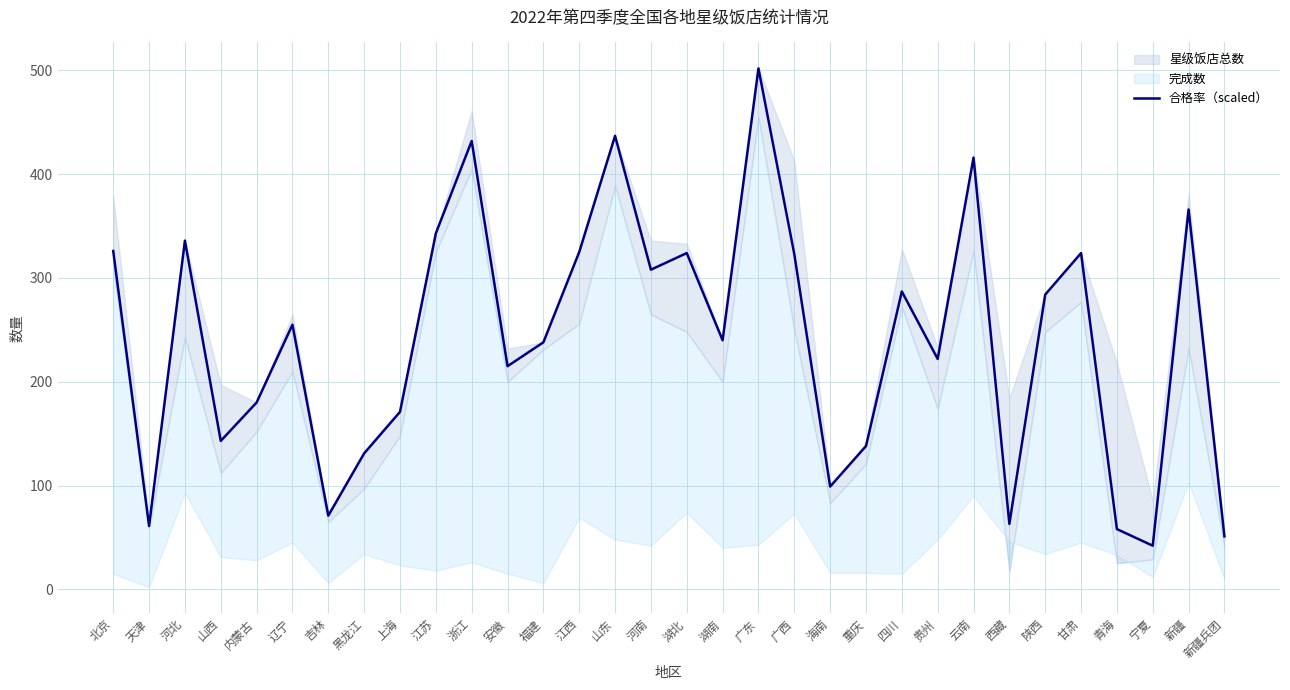

List the labels in order of value, largest first.

广东, 山东, 浙江, 云南, 新疆, 江苏, 河北, 北京, 江西, 湖北, 甘肃, 广西, 河南, 四川, 陕西, 辽宁, 湖南, 福建, 贵州, 安徽, 内蒙古, 上海, 山西, 重庆, 黑龙江, 海南, 吉林, 西藏, 天津, 青海, 新疆兵团, 宁夏